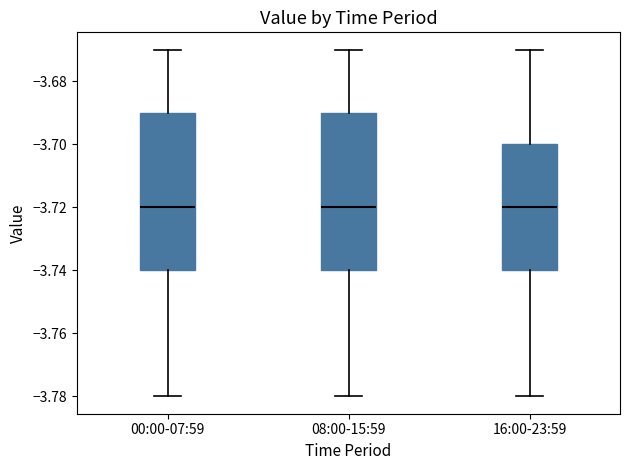

Reading left to right, transcribe this box plot: for each box, give where its median line is, the range the box spans, and where its two whiskers end, as read against the y-axis. The values are not printed on the chart, so give them approximately, as read against the axis.

00:00-07:59: median -3.72, box -3.74 to -3.69, whiskers -3.78 to -3.67
08:00-15:59: median -3.72, box -3.74 to -3.69, whiskers -3.78 to -3.67
16:00-23:59: median -3.72, box -3.74 to -3.70, whiskers -3.78 to -3.67